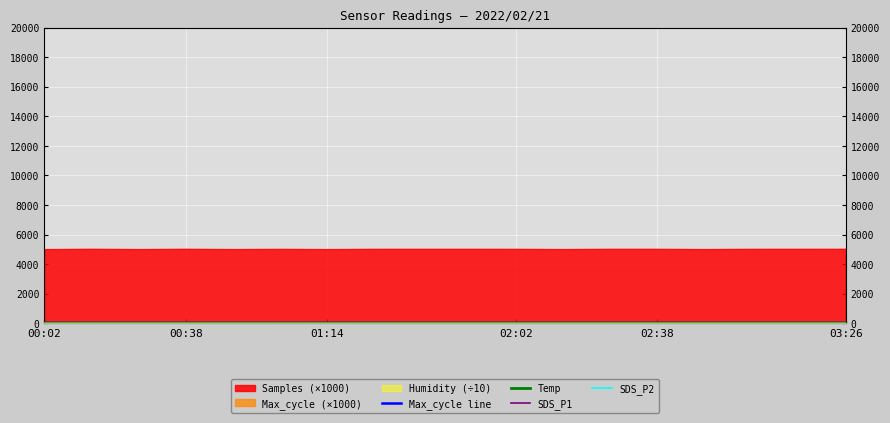

At how many categories does at least one series exceed 9?

18